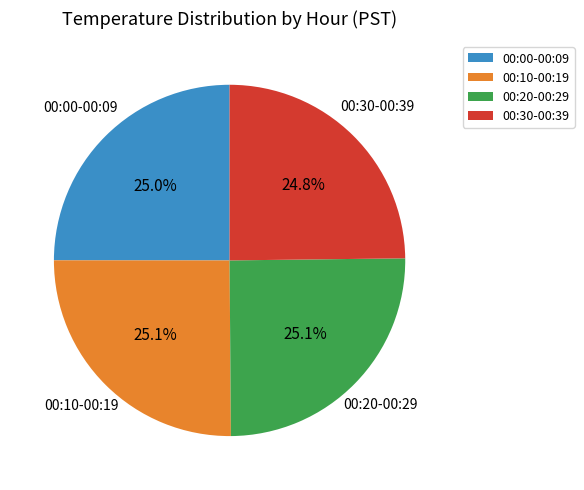

How many slices are in this pie chart?

4